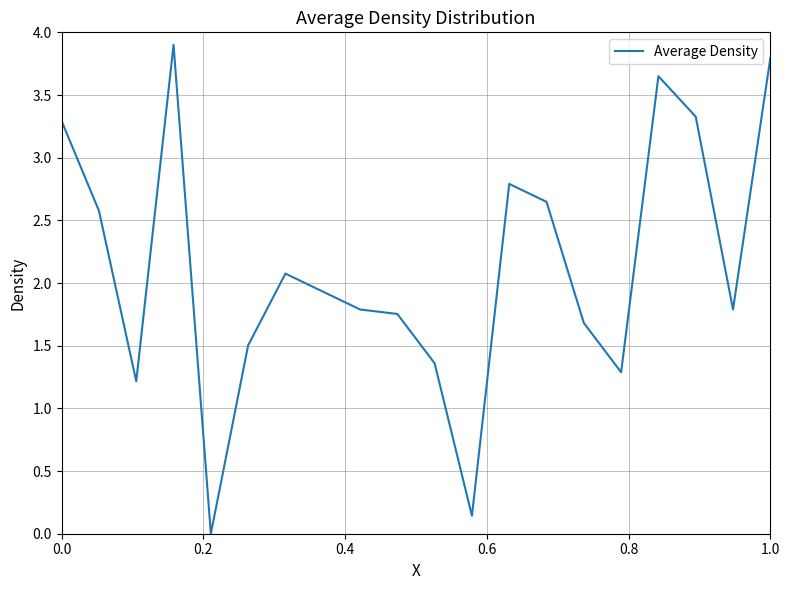

What is the difference between the maximum and minimum values?

3.9